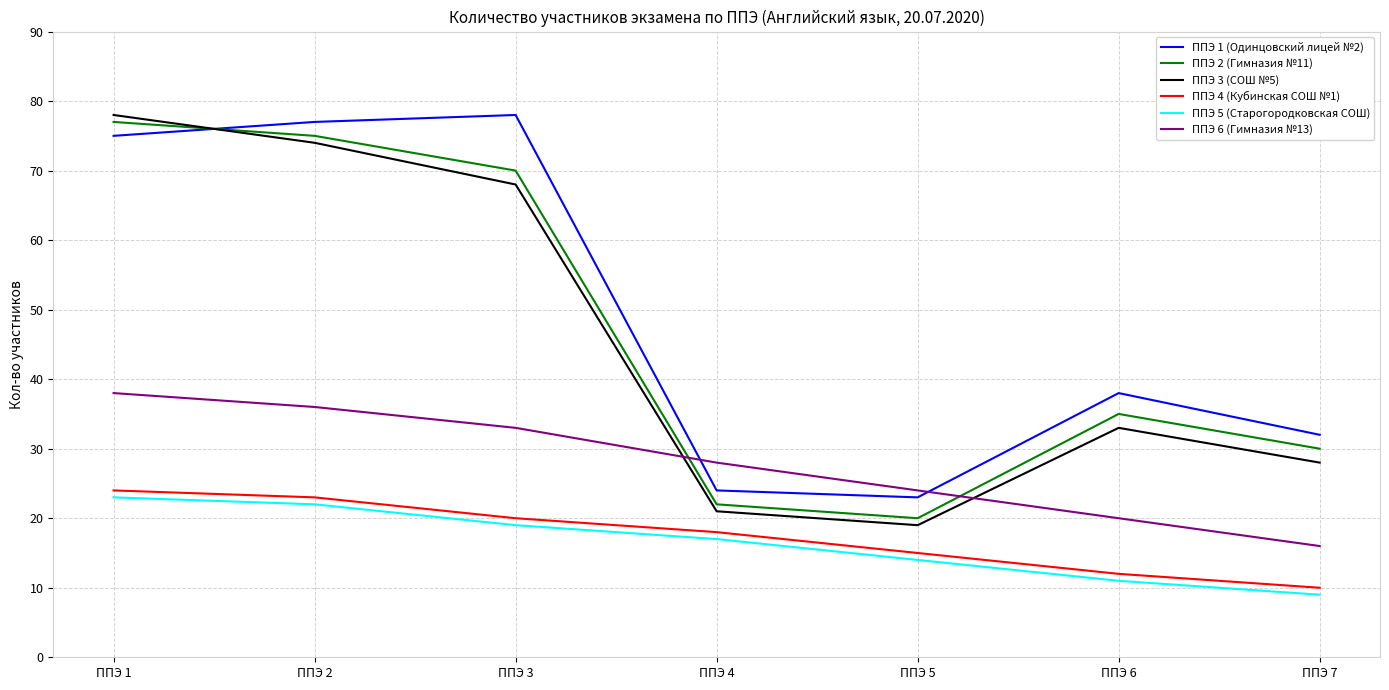

What is the difference between the highest and lowest values at ППЭ 7?

23